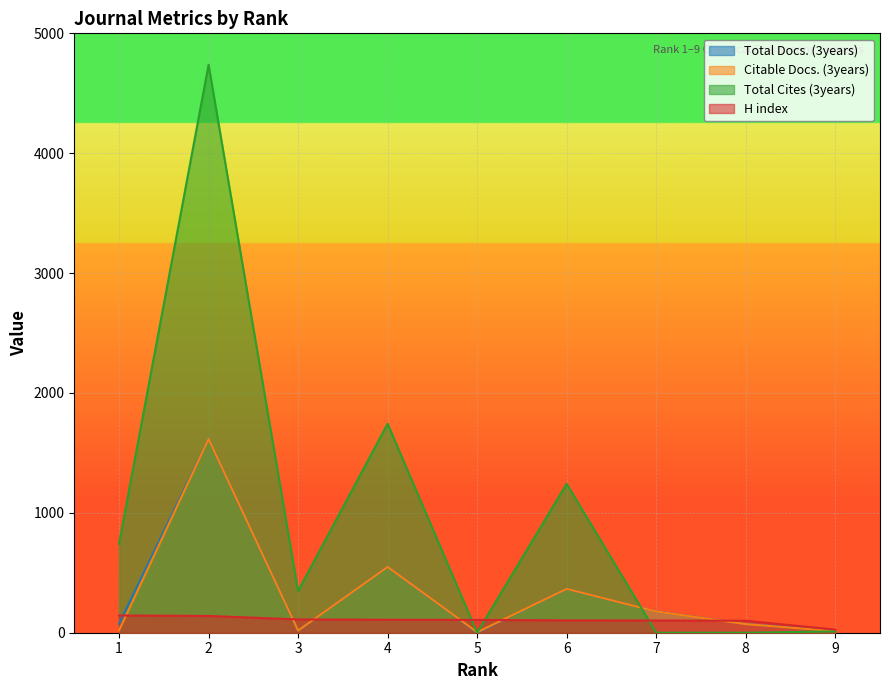

Where do Total Docs. (3years) and Total Cites (3years) first cross each other?

6 and 7